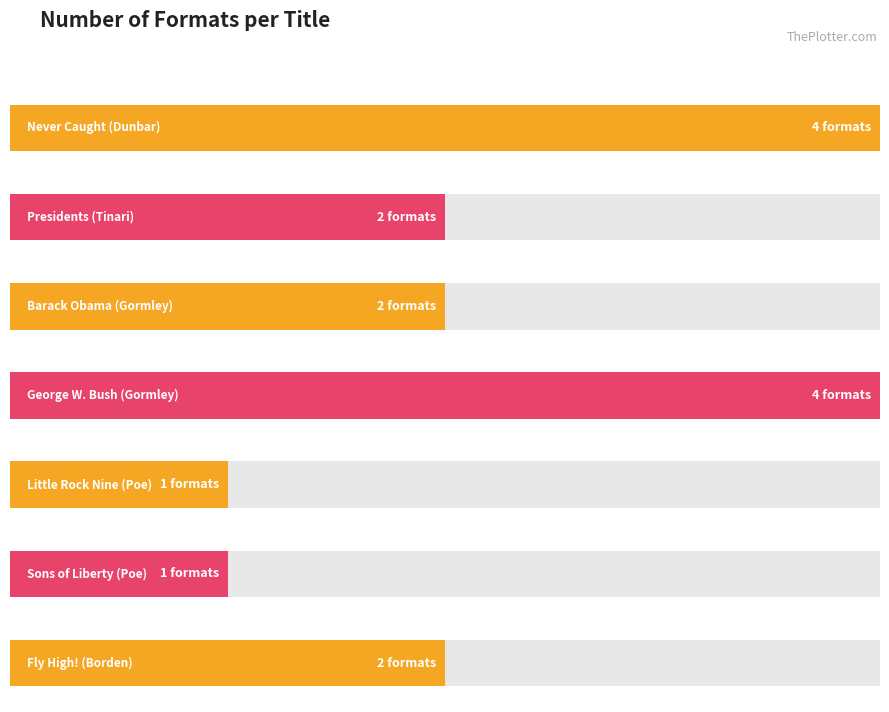

The chart shows a value of 1 at Marshall Poe (Sons). True or false?

True